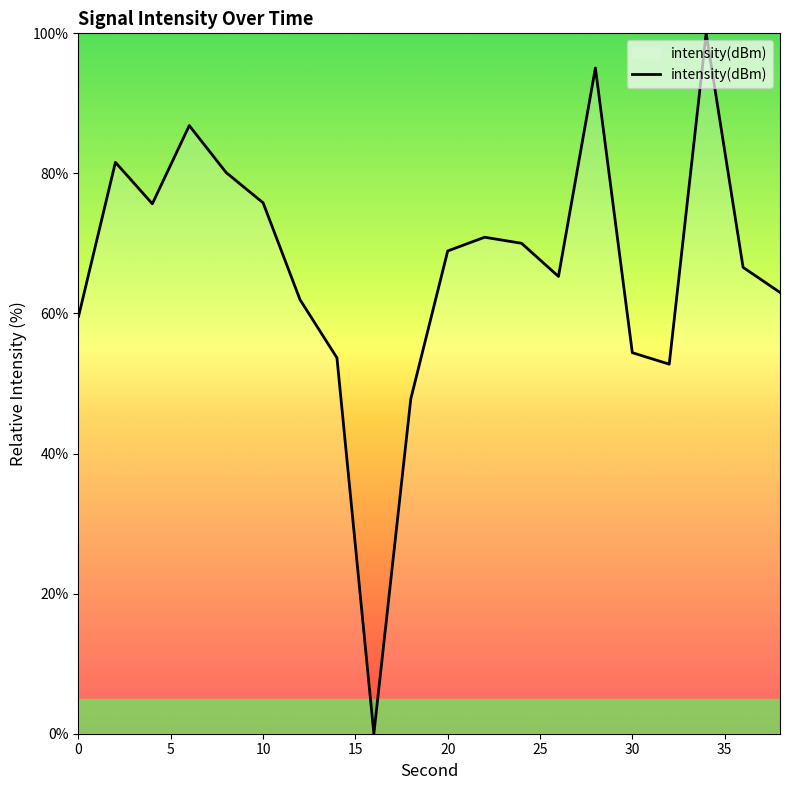

Count the number of categories in the chart.

20